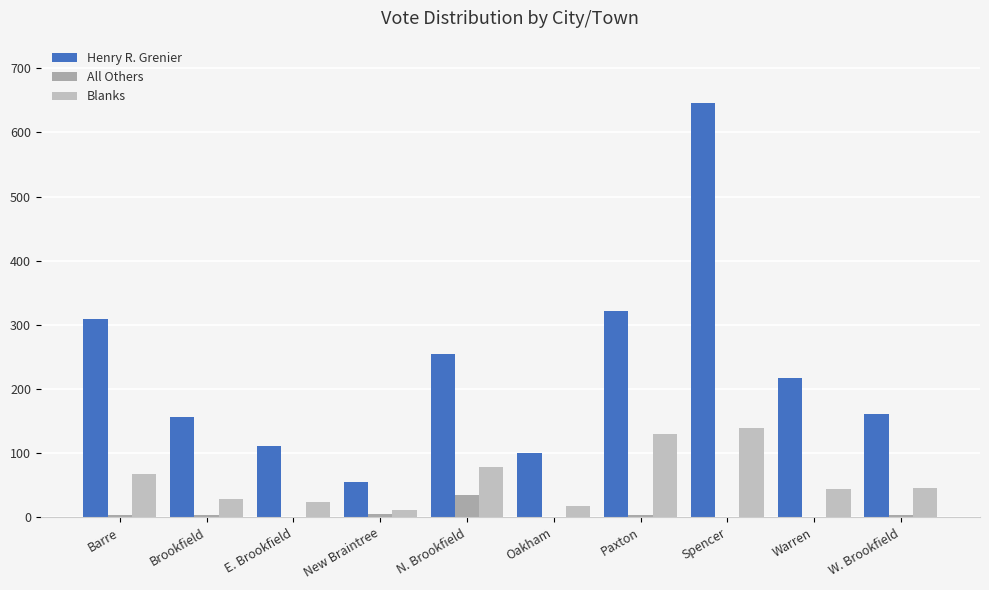

How many data points does each series have?

10